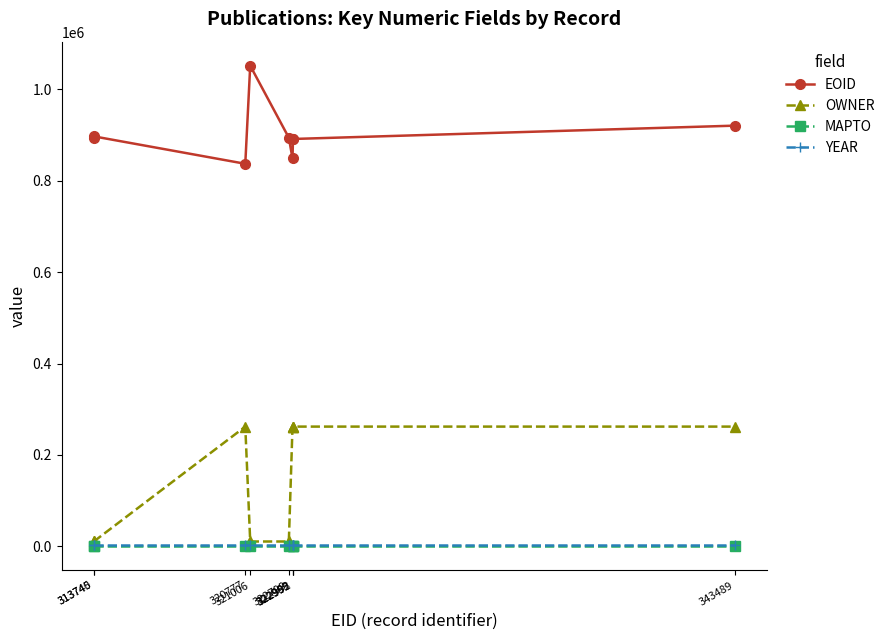

Is it true that MAPTO equals 0 at 321006?

True